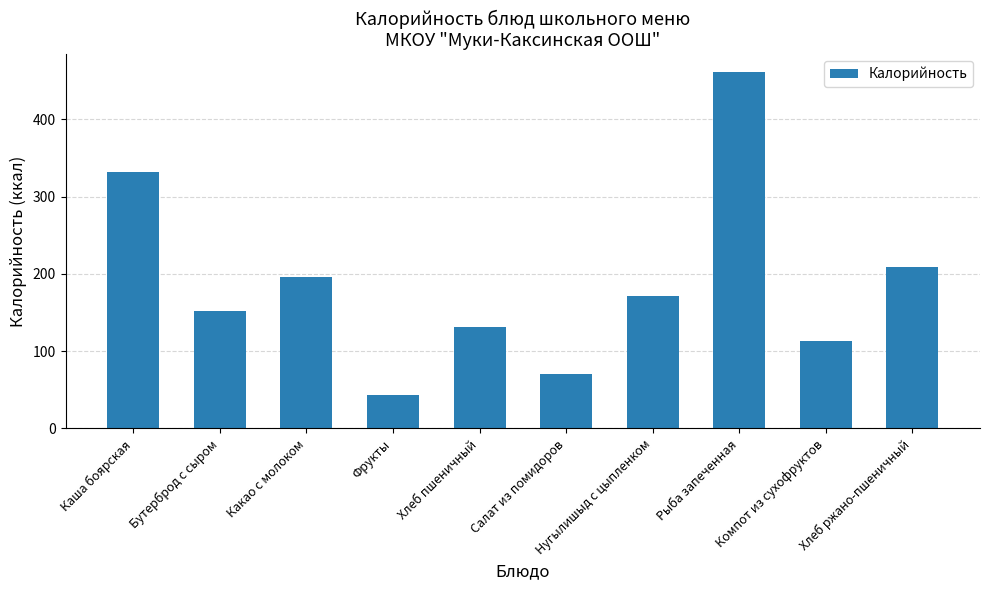

What is the sum of the values at Рыба запеченная and Каша боярская?

792.8